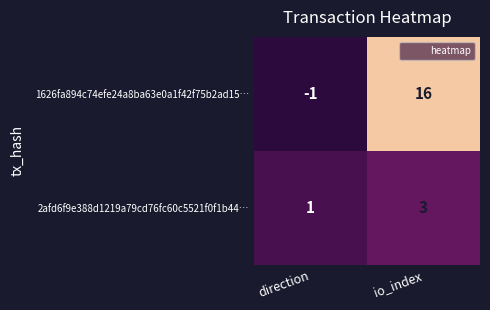

What is the highest value of the 2afd6f9e388d1219a79cd76fc60c5521f0f1b44… series?

3